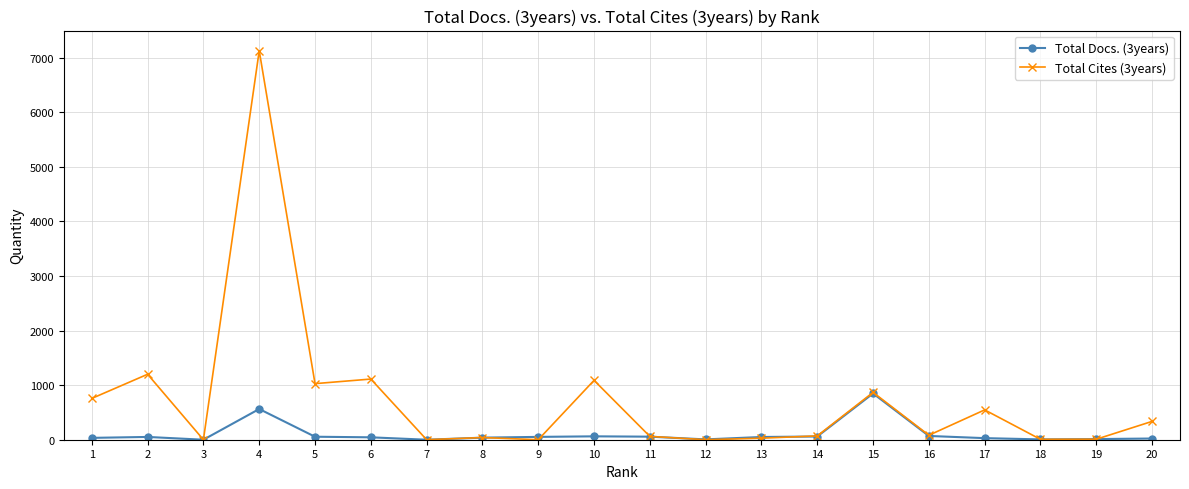

True or false: Total Cites (3years) has more than 1 points higher than both neighbors.

True